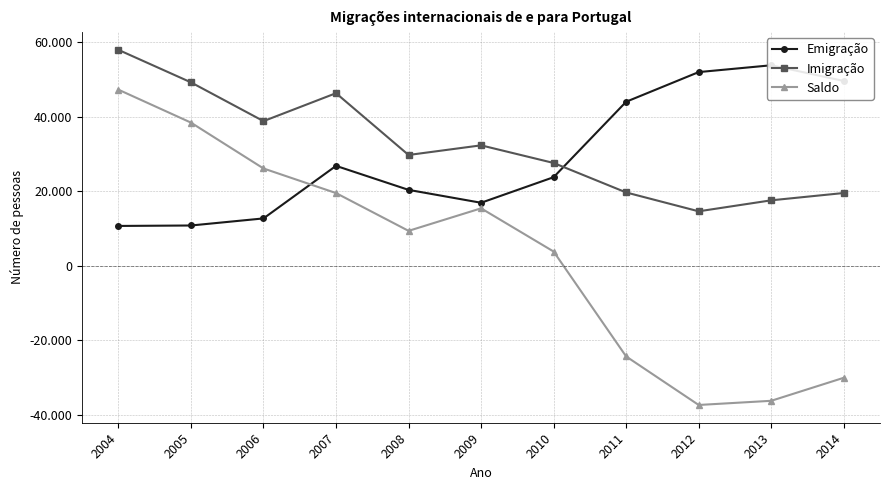

List the labels in order of Emigração value, smallest first.

2004, 2005, 2006, 2009, 2008, 2010, 2007, 2011, 2014, 2012, 2013